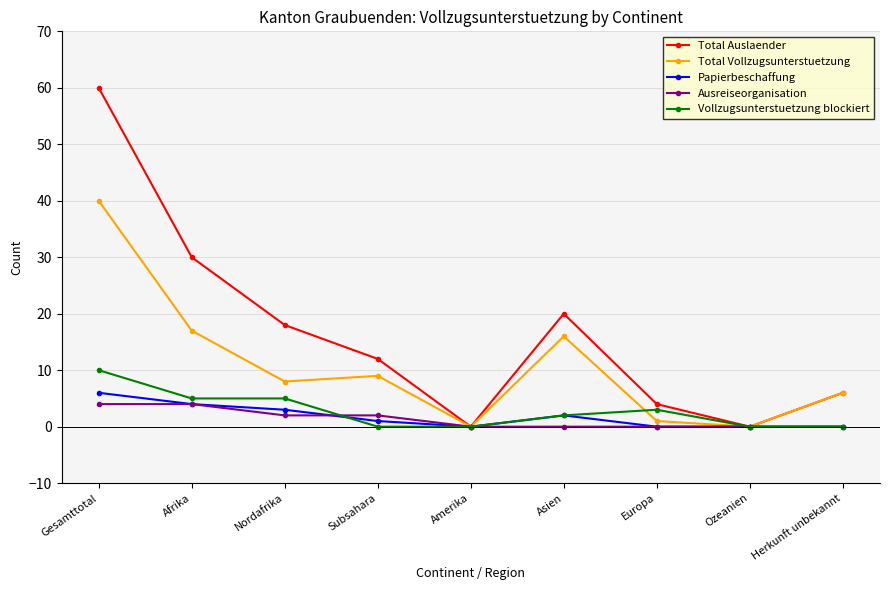

Is it true that Total Auslaender equals 12 at Subsahara?

True